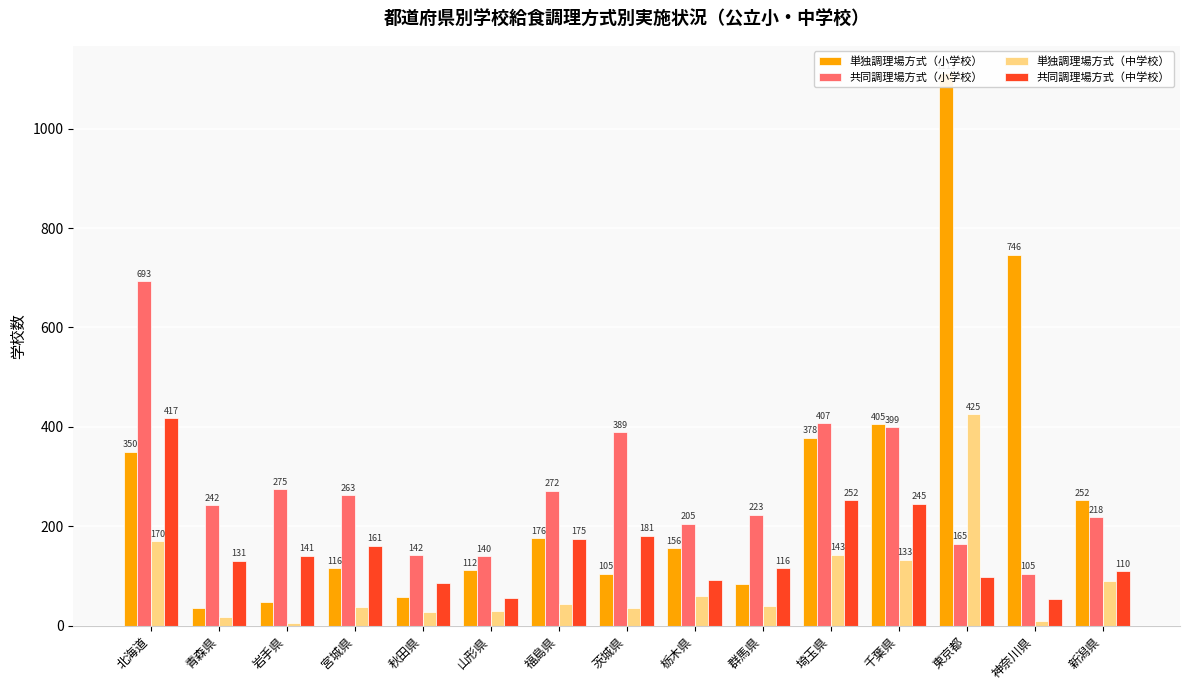

What is the spread (max minus min) of values at 青森県?

224